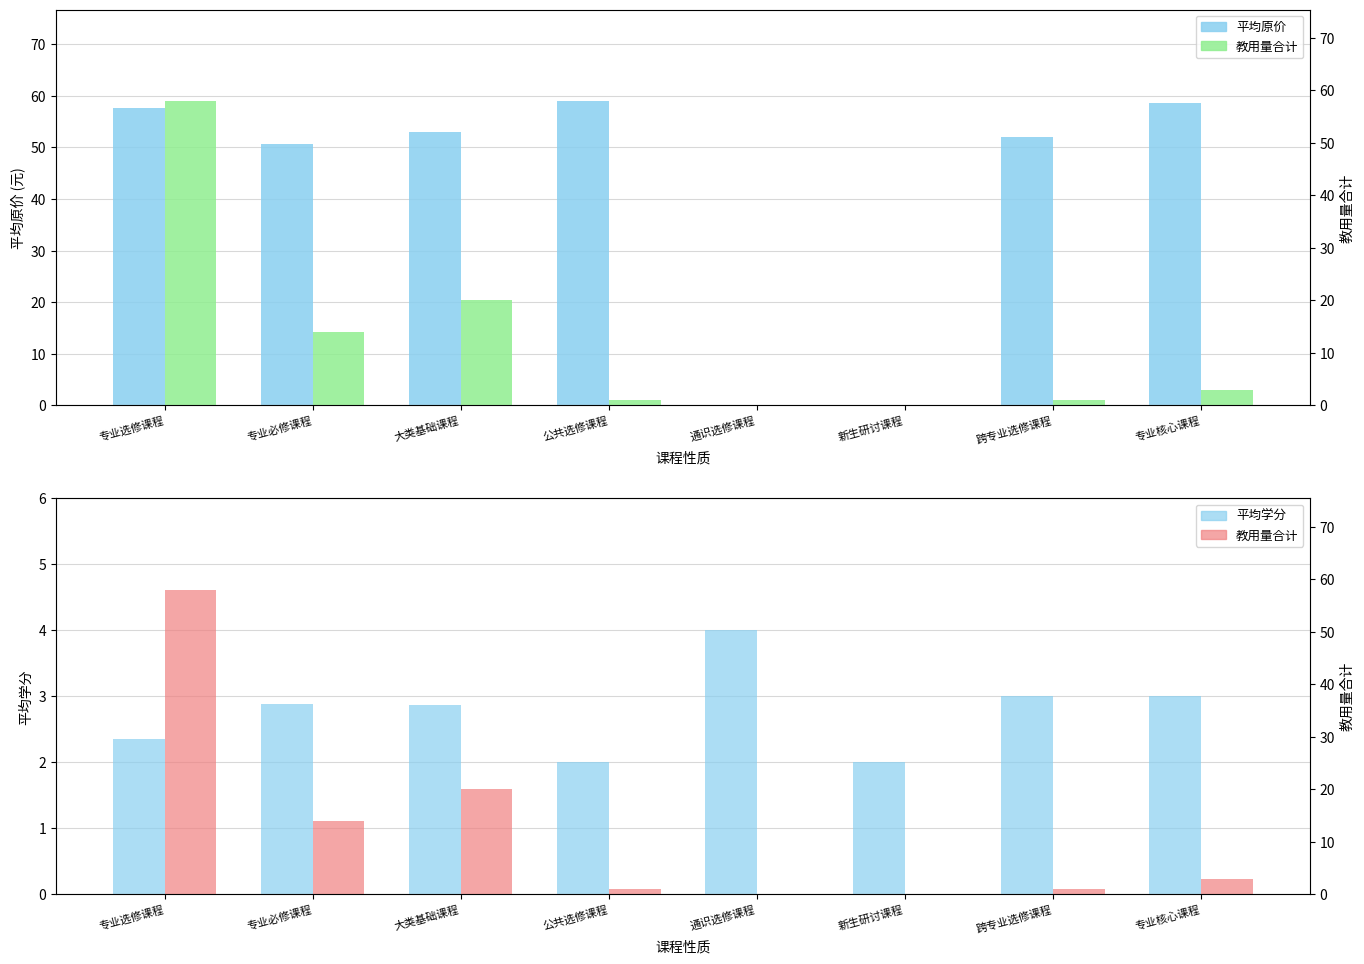

How many distinct data groups are displayed?

3